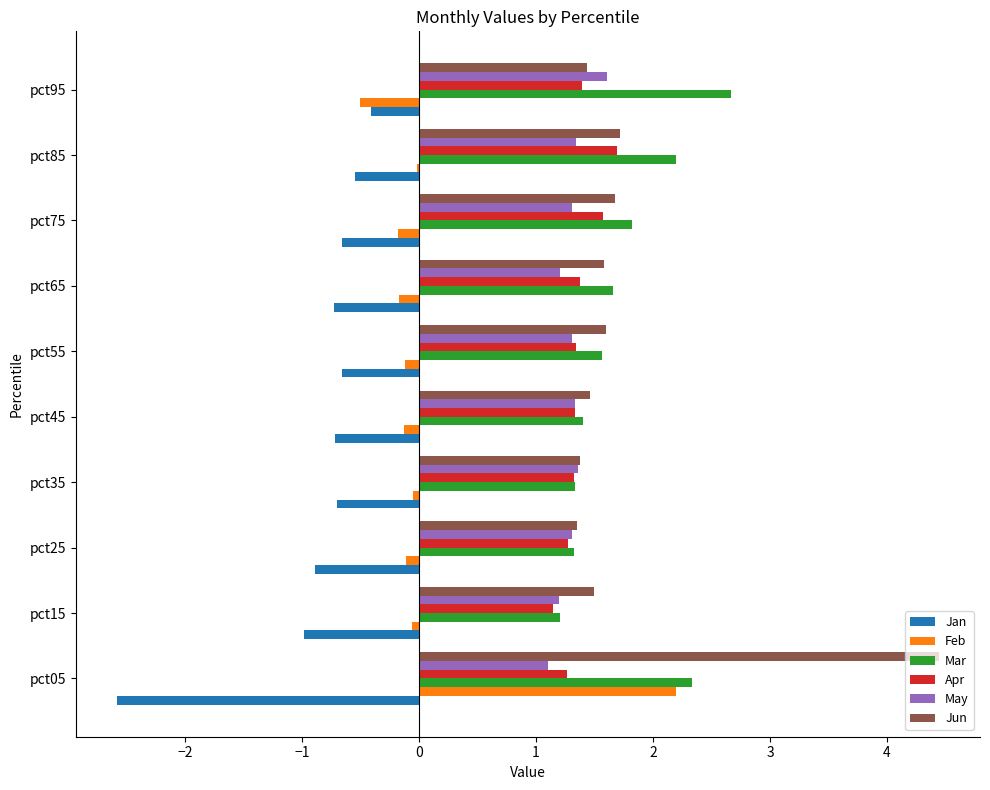

What is the sum of all Jun values?

18.1